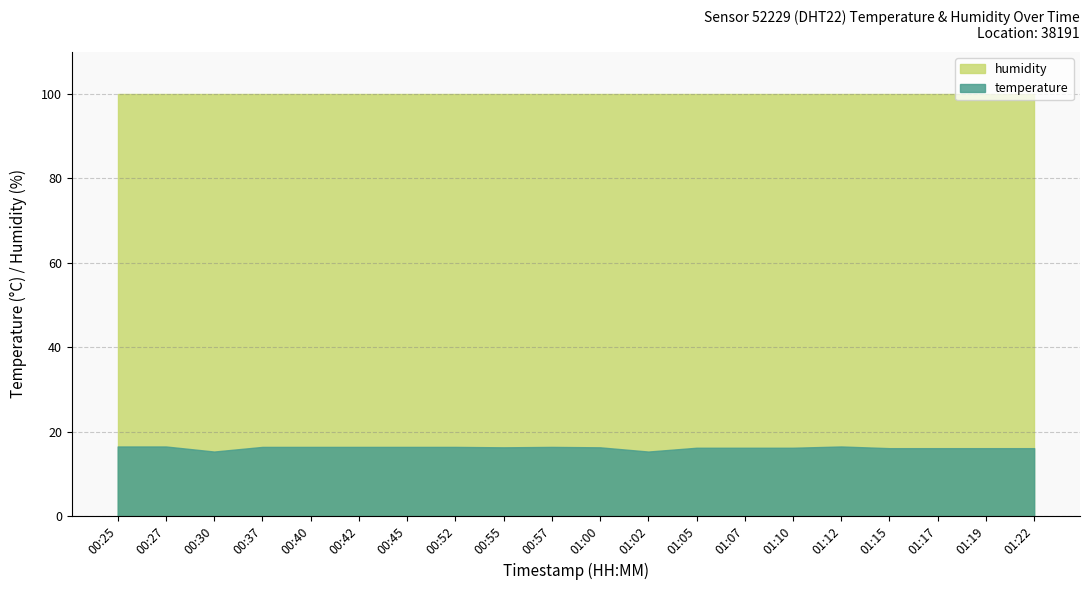

Where is humidity nearest to the value 99?

00:25